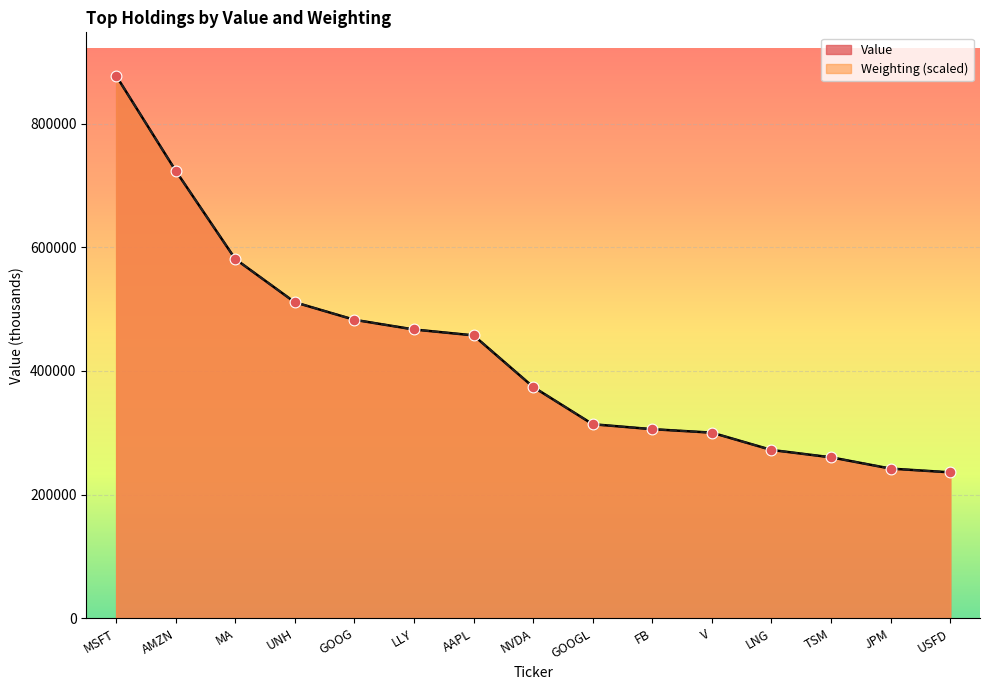

Which series contains the highest Y value?

Value